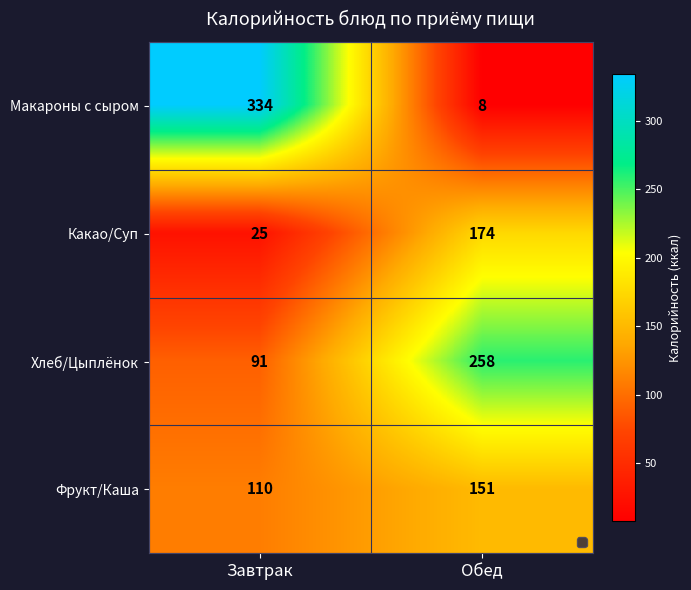

Which series has the largest total across all categories?

Хлеб/Цыплёнок